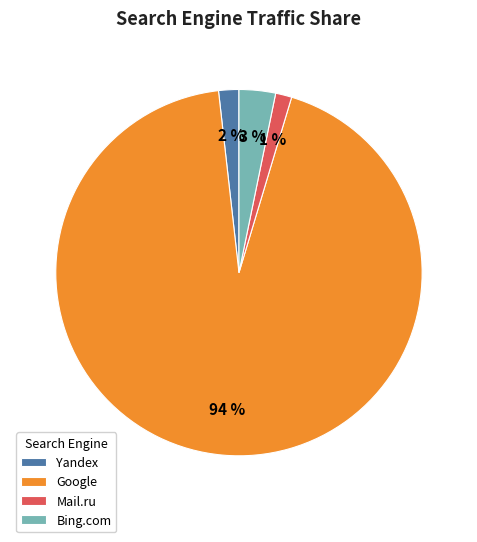

Which has a higher value, Bing.com or Google?

Google